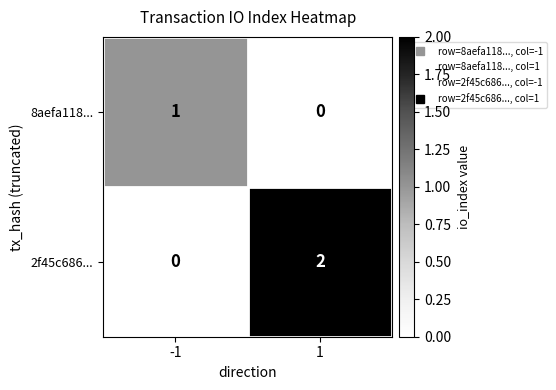

The value of 2f45c686... at 1 is 1. True or false?

False